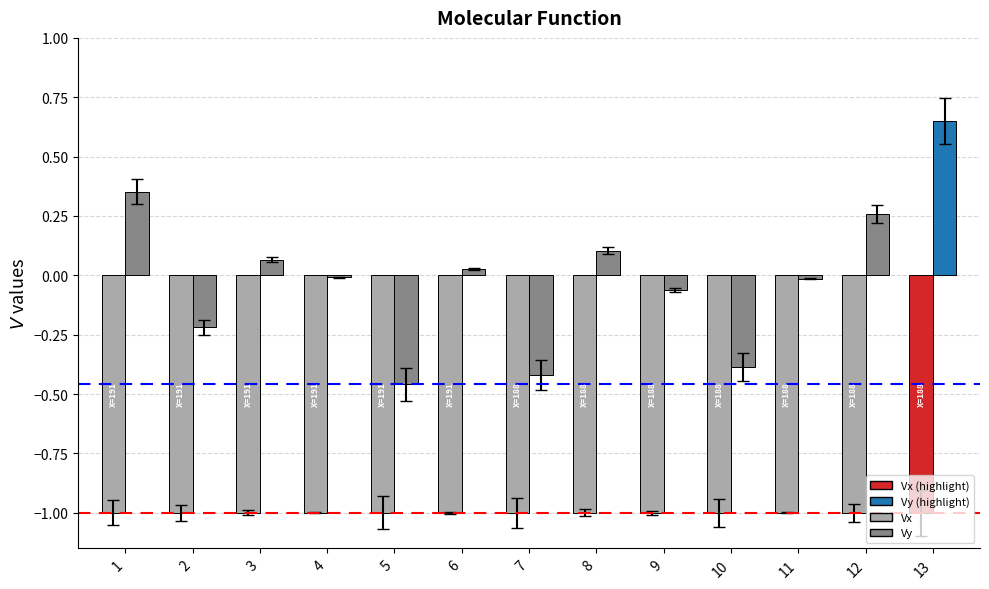

Is the value of Vy at 11 greater than the value of Vx at 4?

Yes